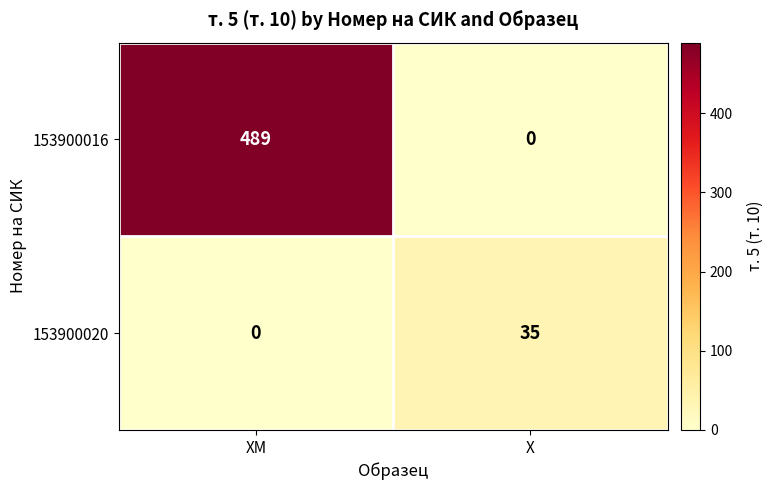

Rank the series by their maximum value, from highest to lowest.

153900016, 153900020